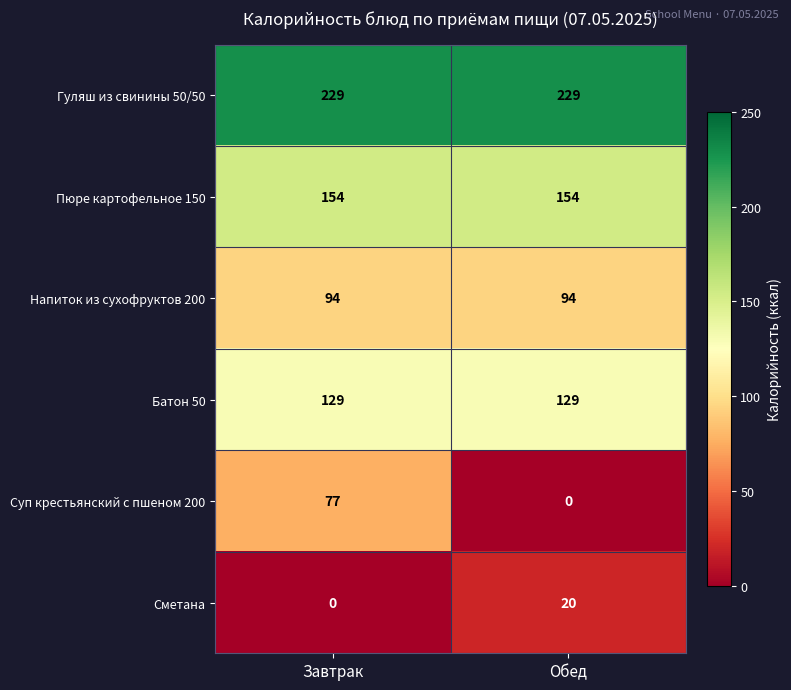

The value of Батон 50 at Завтрак is 85. True or false?

False